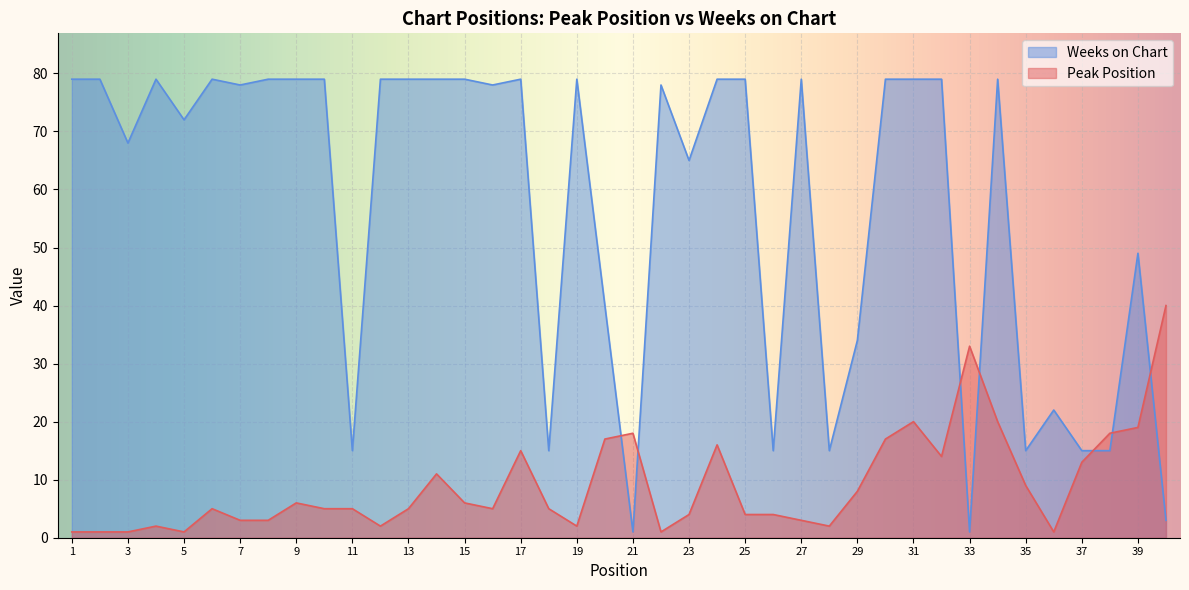

List the series in order of their peak value, highest first.

Weeks on Chart, Peak Position